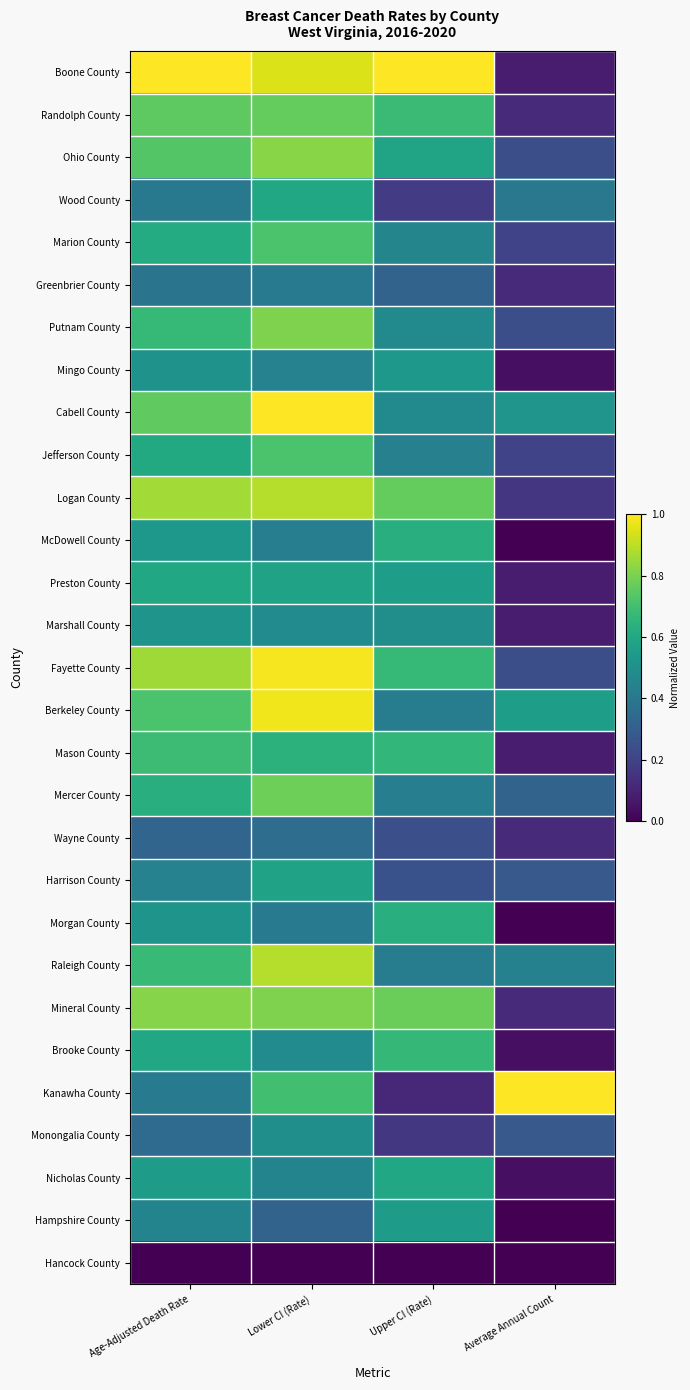

Between Age-Adjusted Death Rate and Upper CI (Rate), which is larger?

Age-Adjusted Death Rate